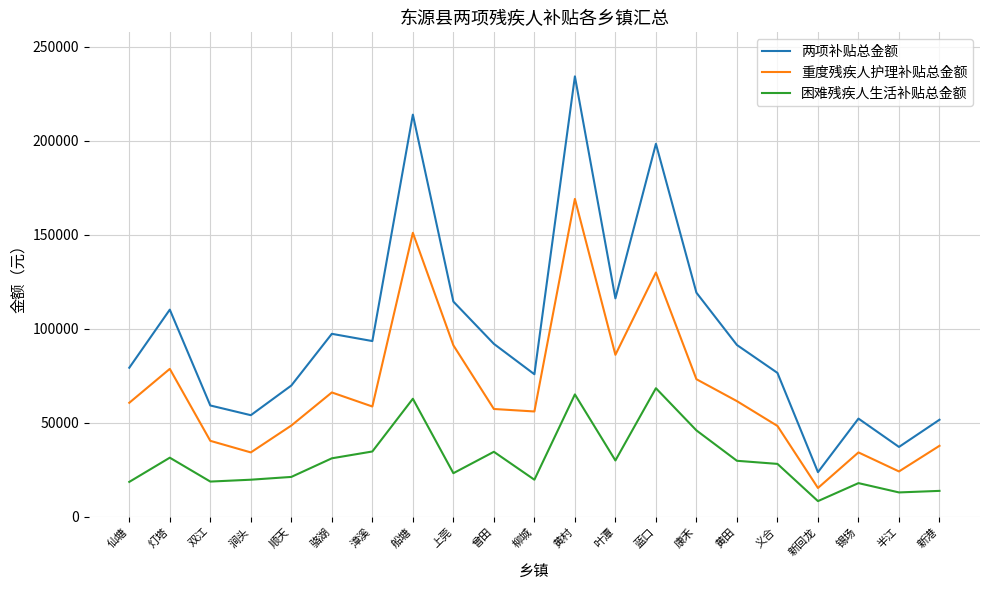

What is the sum of all 两项补贴总金额 values?

2062005